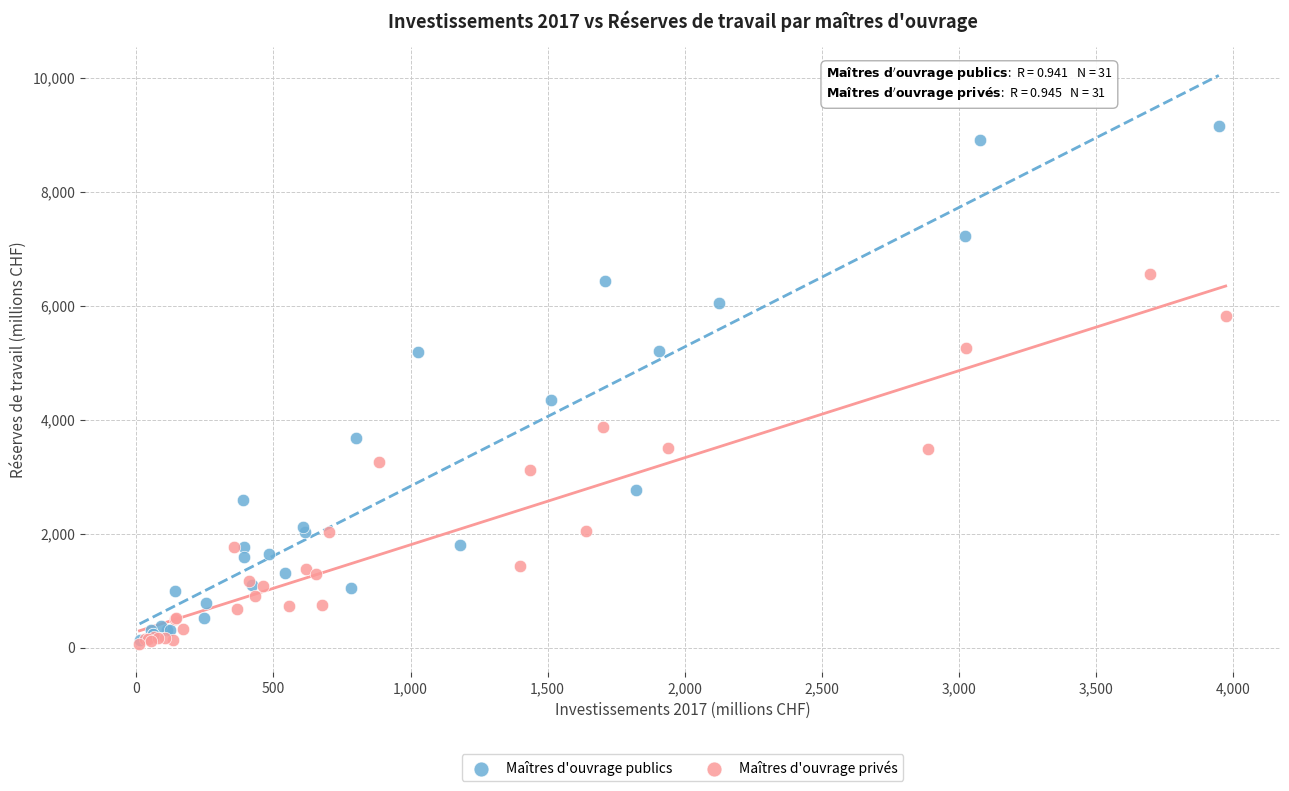

Which series contains the highest Y value?

Maîtres d'ouvrage publics